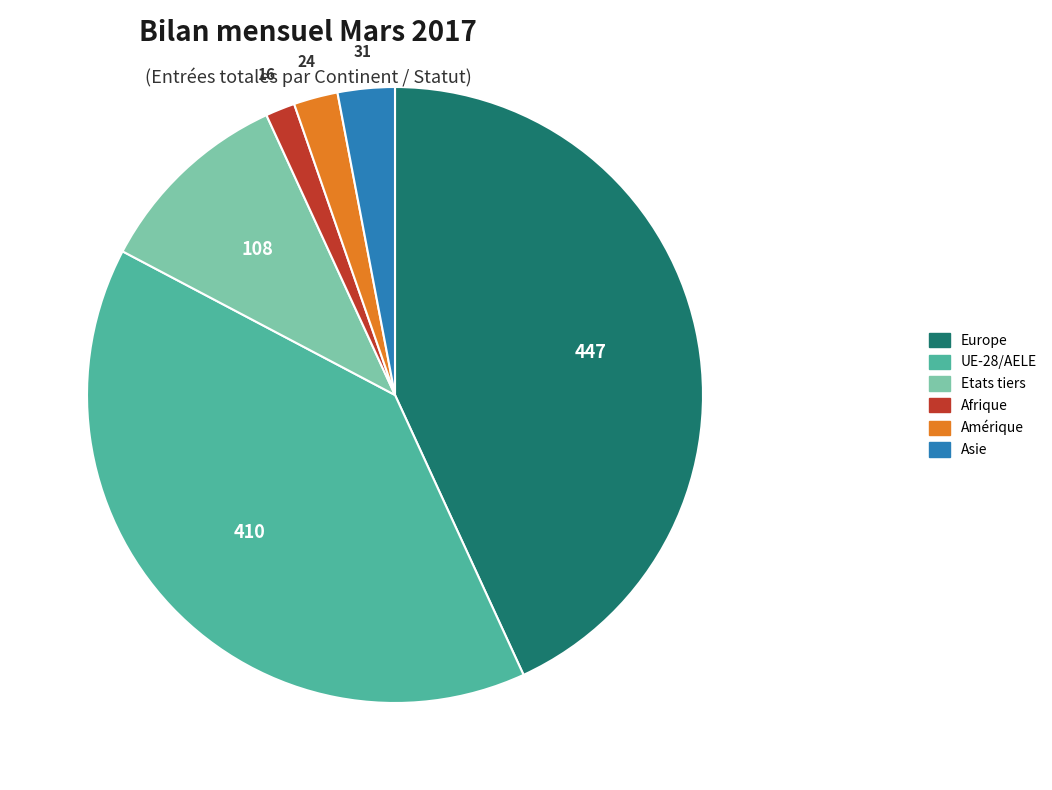

What is the largest slice in the pie chart?

Europe